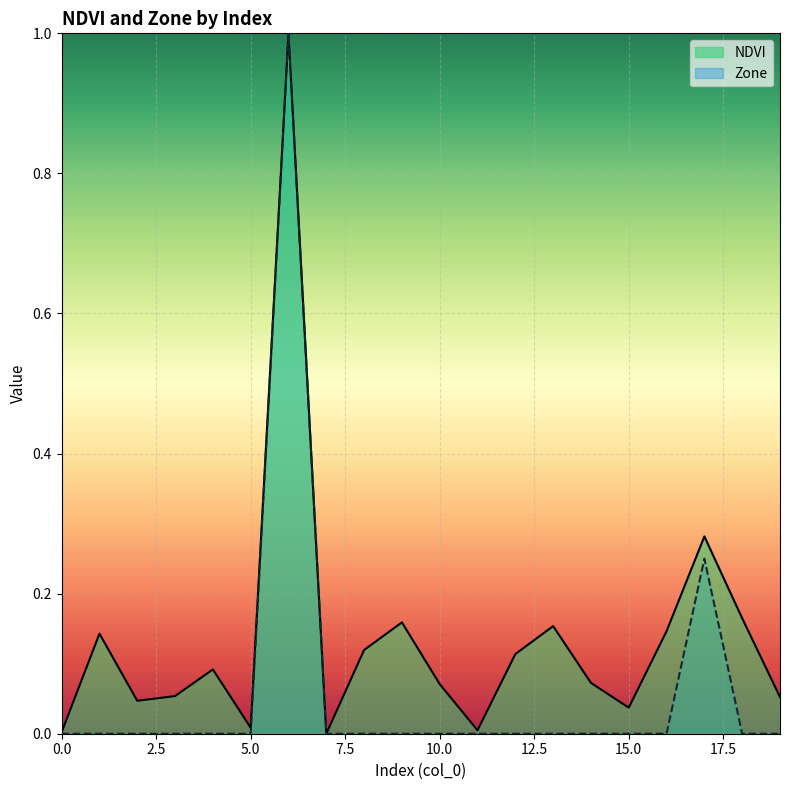

List the series in order of their overall mean, lowest first.

Zone, NDVI